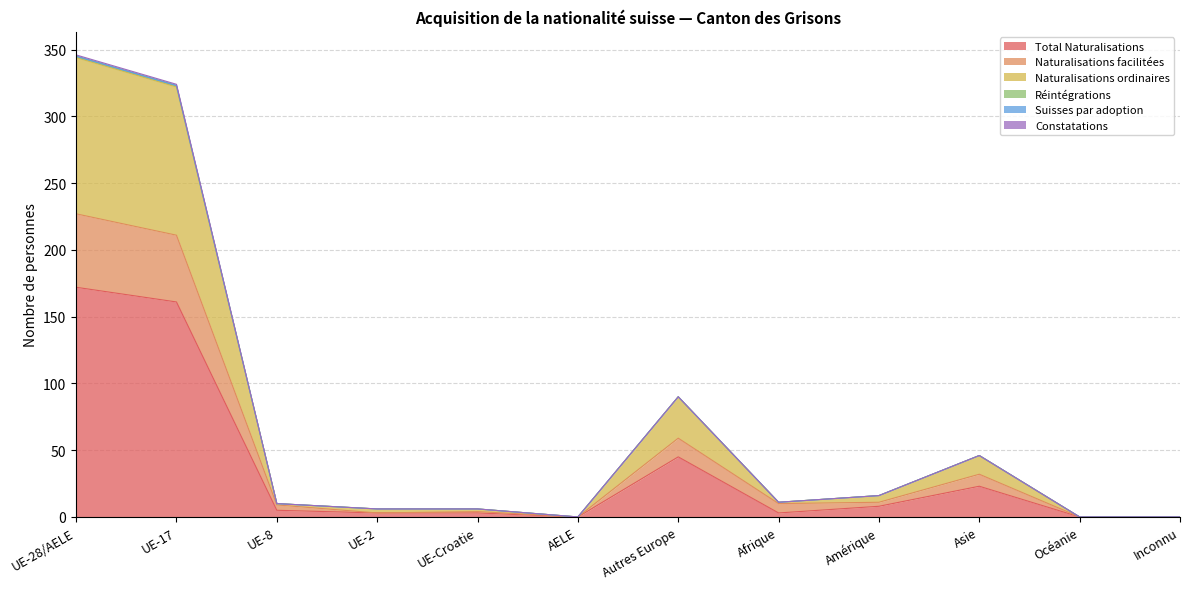

Is the value of Naturalisations facilitées at AELE greater than the value of Total Naturalisations at UE-28/AELE?

No